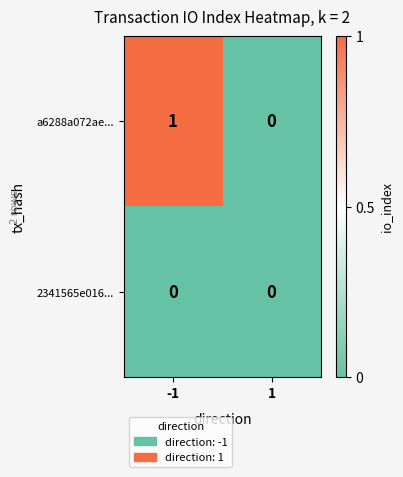

Which series has the largest total across all categories?

a6288a072ae...